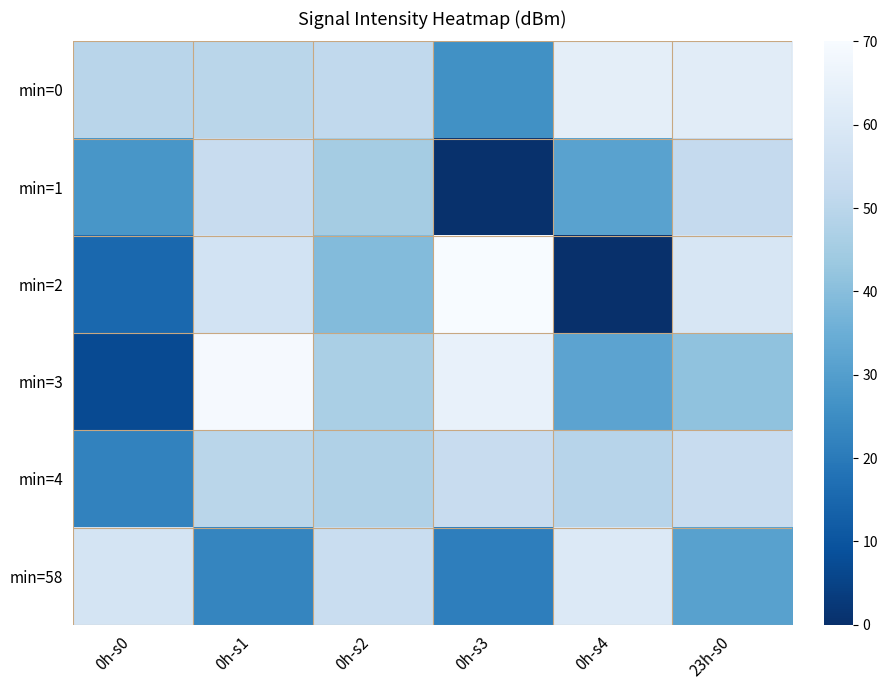

Reading left to right, list all the values displayed in this chart.

min=0: 0h-s0=49.8	0h-s1=49.8	0h-s2=51.5	0h-s3=26.2	0h-s4=63.3	23h-s0=62.3
min=1: 0h-s0=27.6	0h-s1=53.1	0h-s2=45.2	0h-s3=0.3	0h-s4=31.3	23h-s0=52.5
min=2: 0h-s0=15.1	0h-s1=56.9	0h-s2=39.3	0h-s3=70.0	0h-s4=0.0	23h-s0=58.7
min=3: 0h-s0=7.1	0h-s1=69.3	0h-s2=46.2	0h-s3=64.8	0h-s4=31.8	23h-s0=41.3
min=4: 0h-s0=22.3	0h-s1=49.8	0h-s2=47.7	0h-s3=53.2	0h-s4=49.4	23h-s0=53.2
min=58: 0h-s0=57.5	0h-s1=23.2	0h-s2=53.7	0h-s3=21.1	0h-s4=60.5	23h-s0=31.1